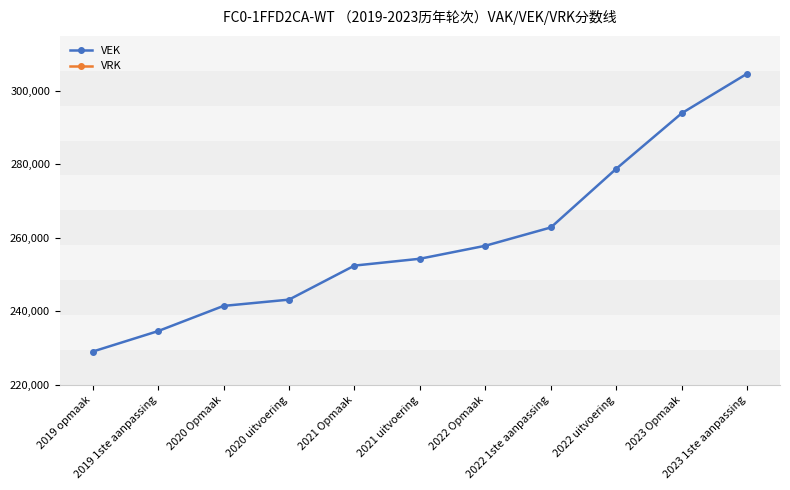

What is the maximum value shown in the chart?

304740